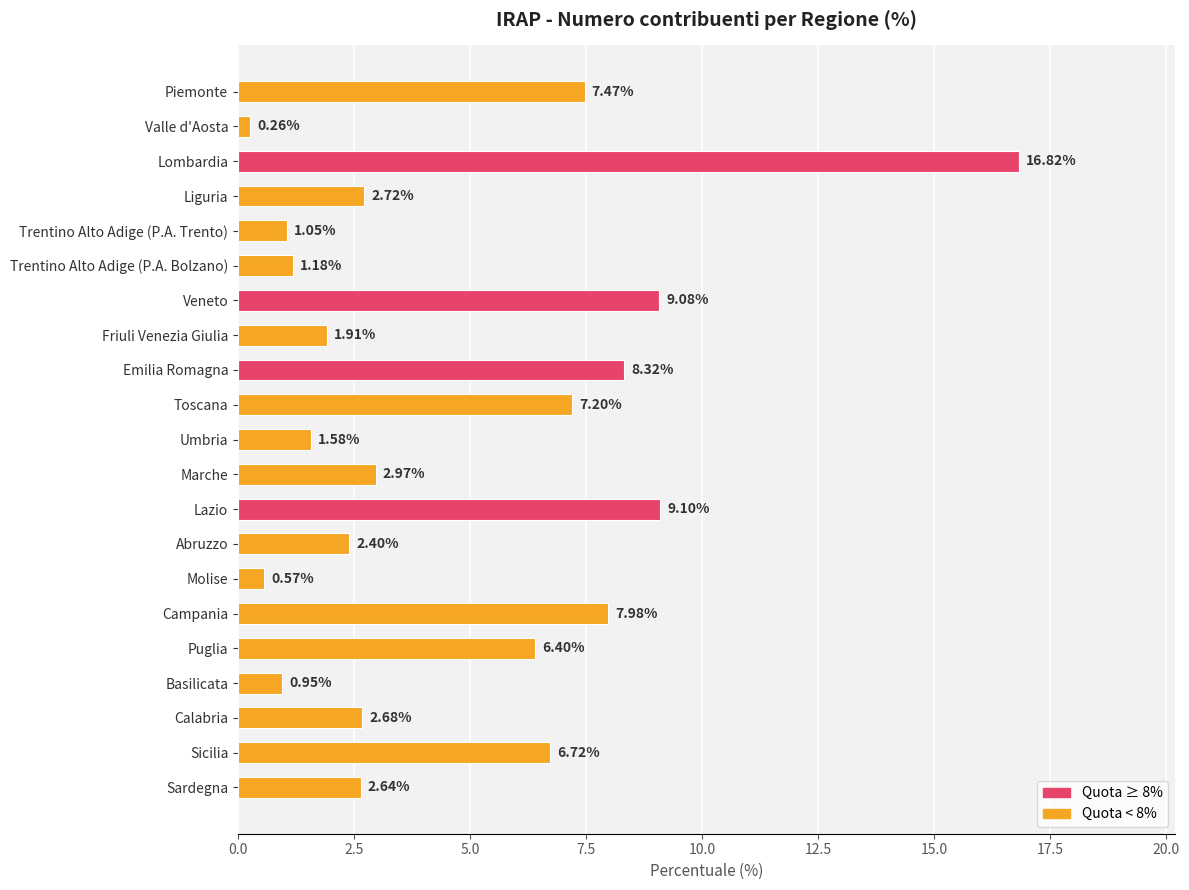

Between Sardegna and Puglia, which is larger?

Puglia